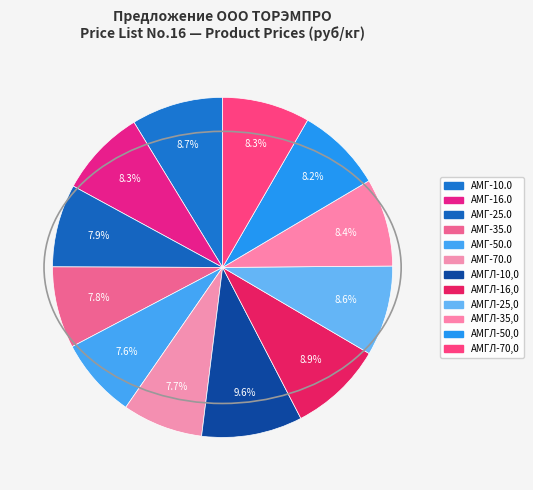

The АМГЛ-35,0 slice represents 8% of the pie. True or false?

True